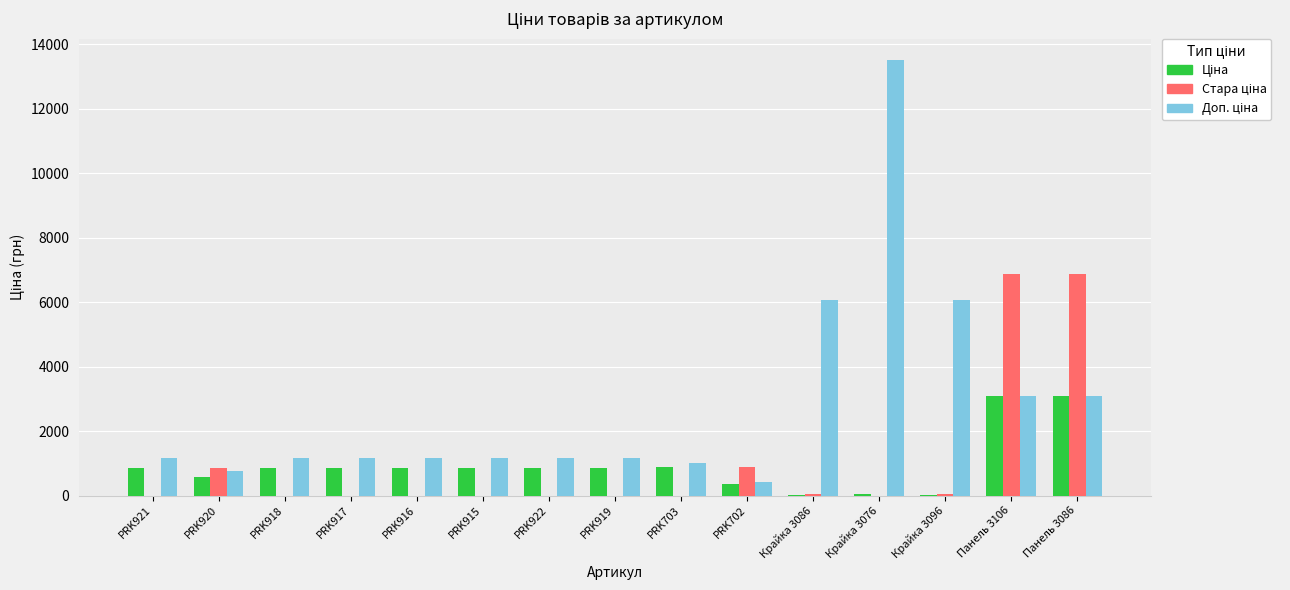

What is the total value across all series at PRK921?

2032.1